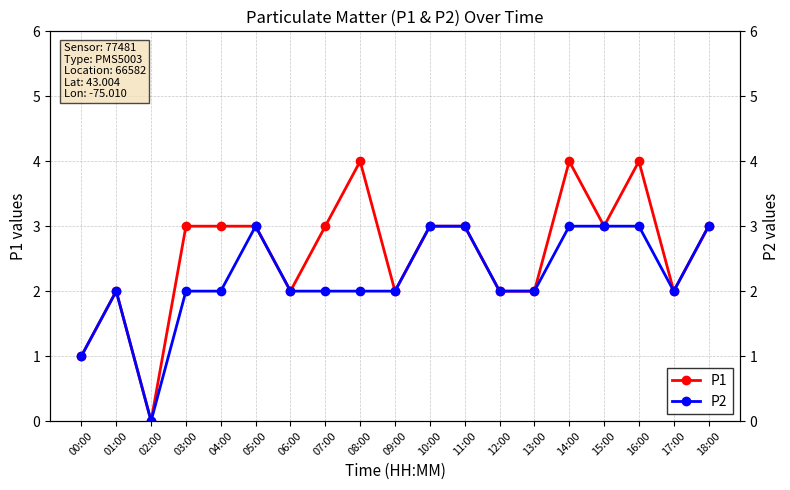

Count the number of data series in this chart.

2